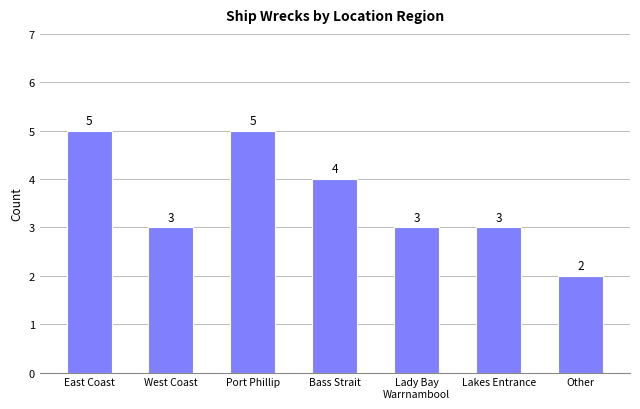

Count the number of data series in this chart.

1